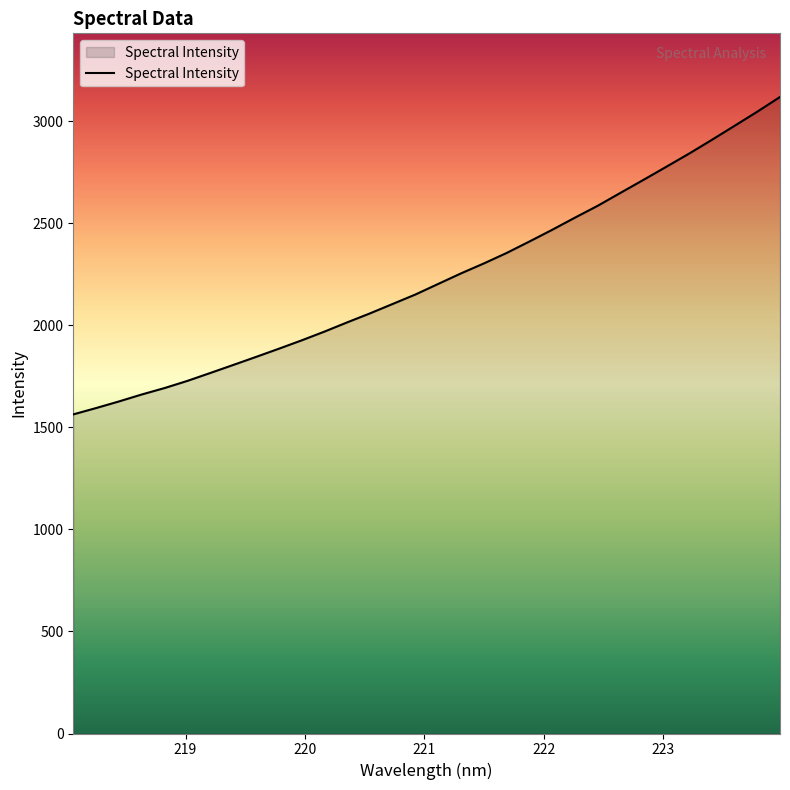

What is the difference between the maximum and minimum values?

1555.2